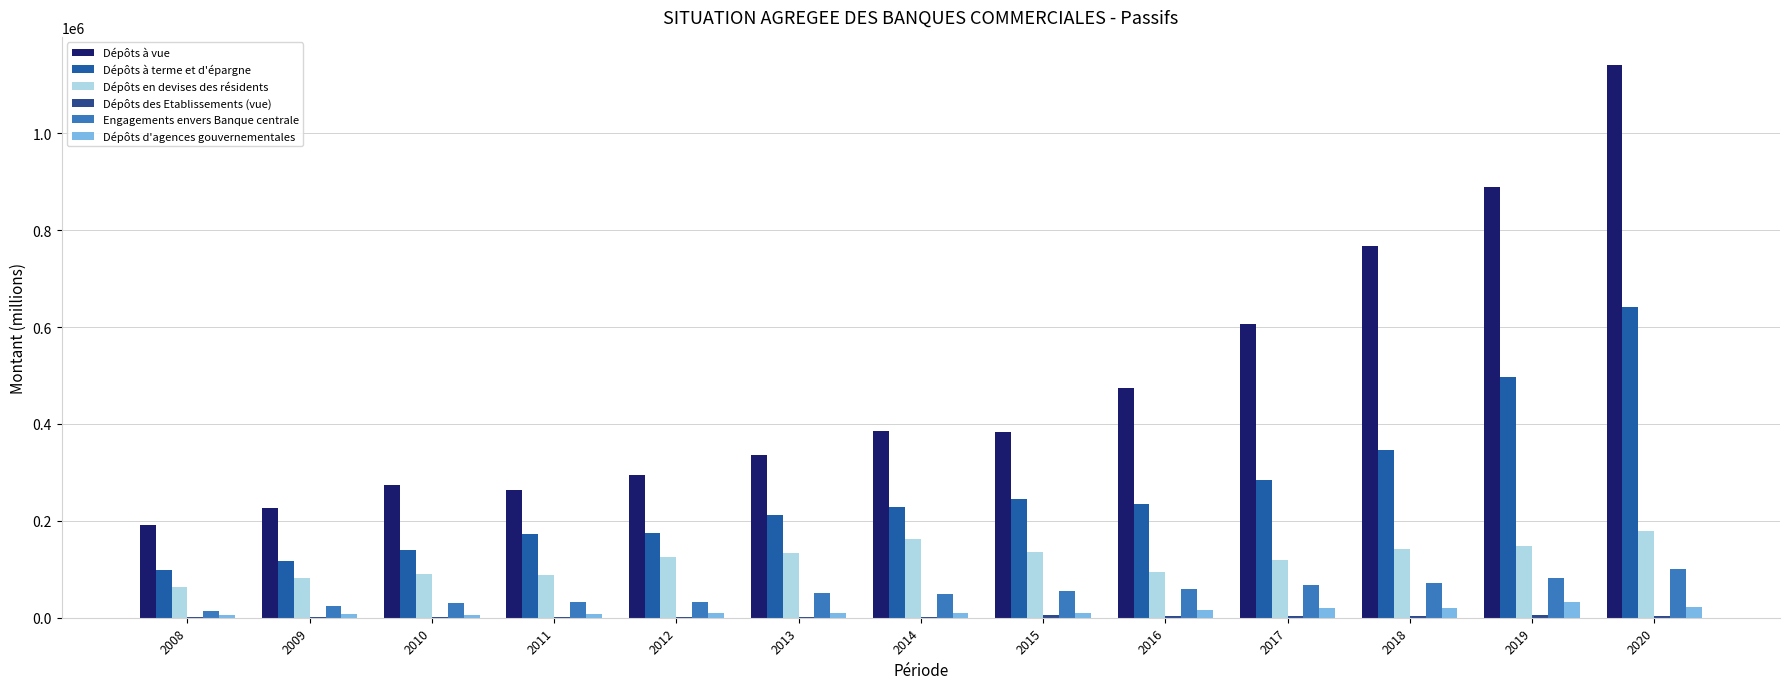

What is the sum of the Engagements envers Banque centrale values at 2017 and 2016?

125728.8